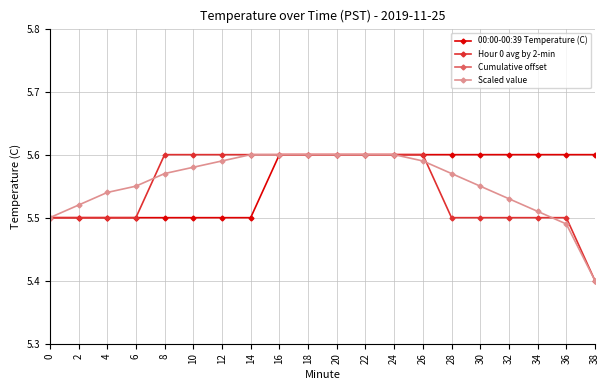

How many categories are shown in the chart?

20